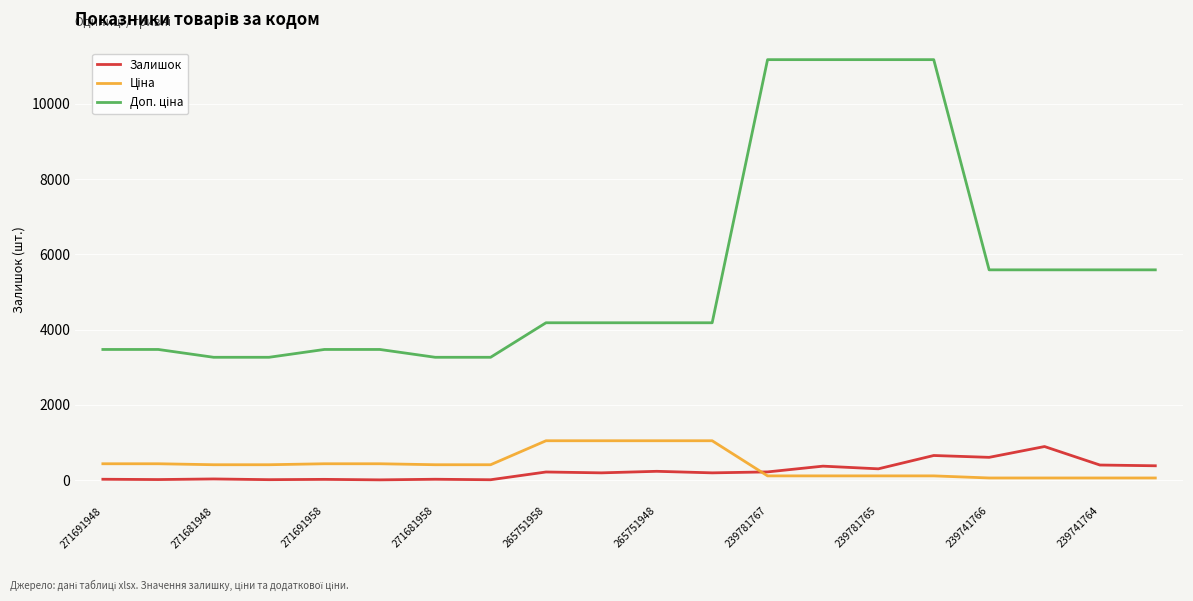

What is the sum of all Залишок values?

4779.0